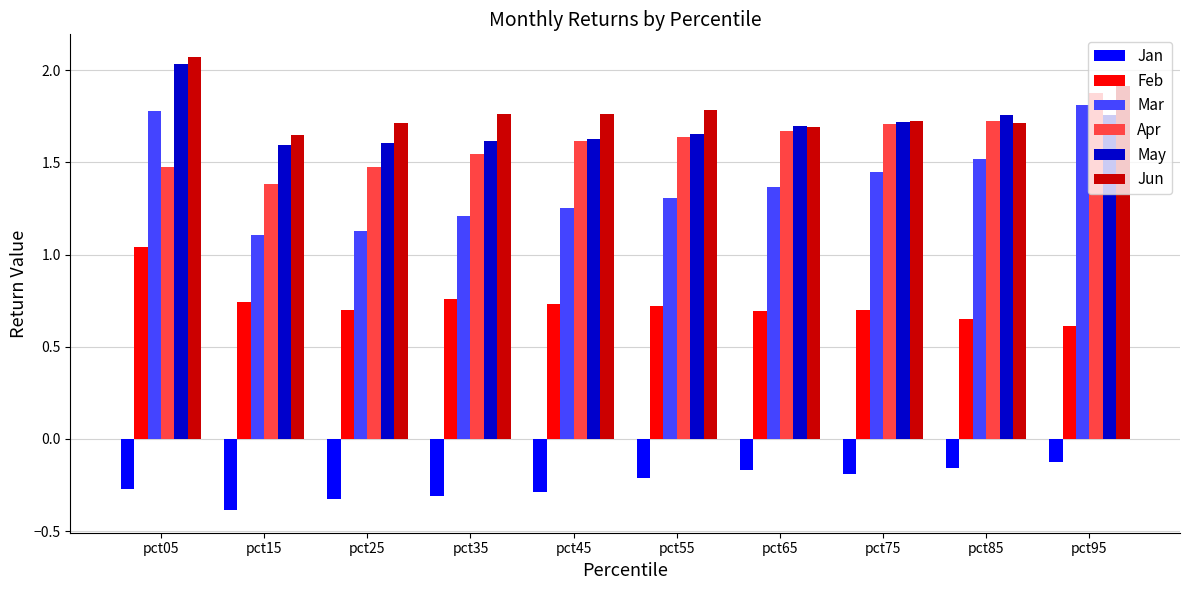

What is the sum of all Jun values?

17.8